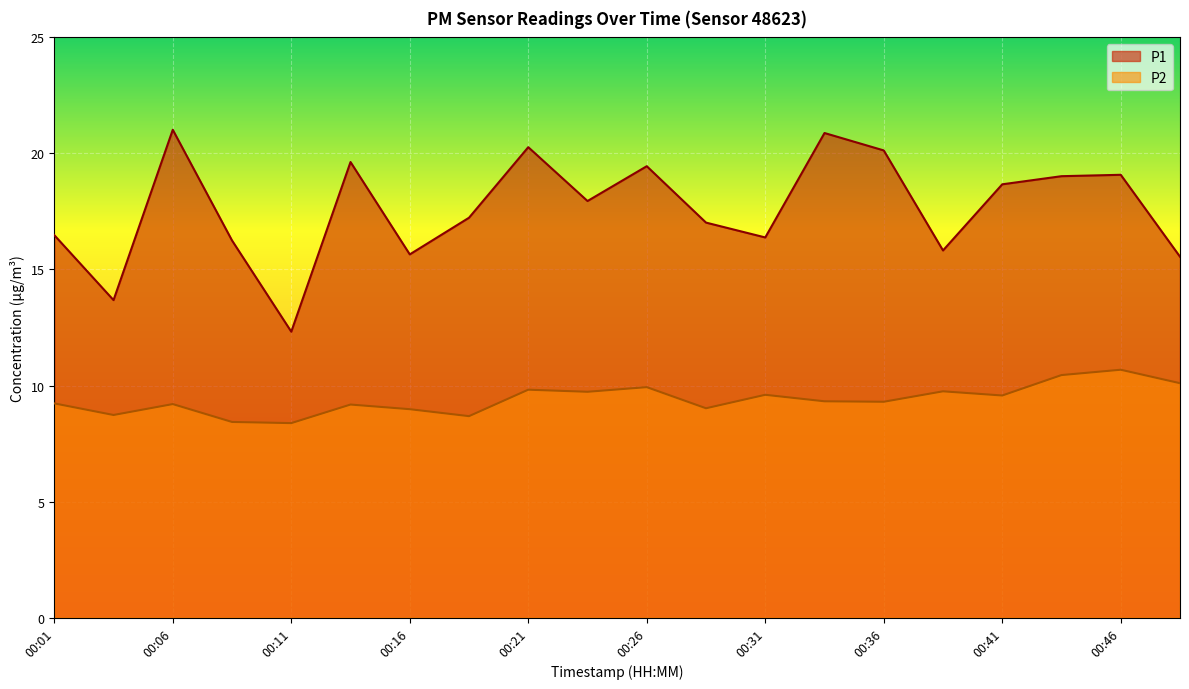

Is the value of P2 at 00:14 greater than the value of P1 at 00:06?

No